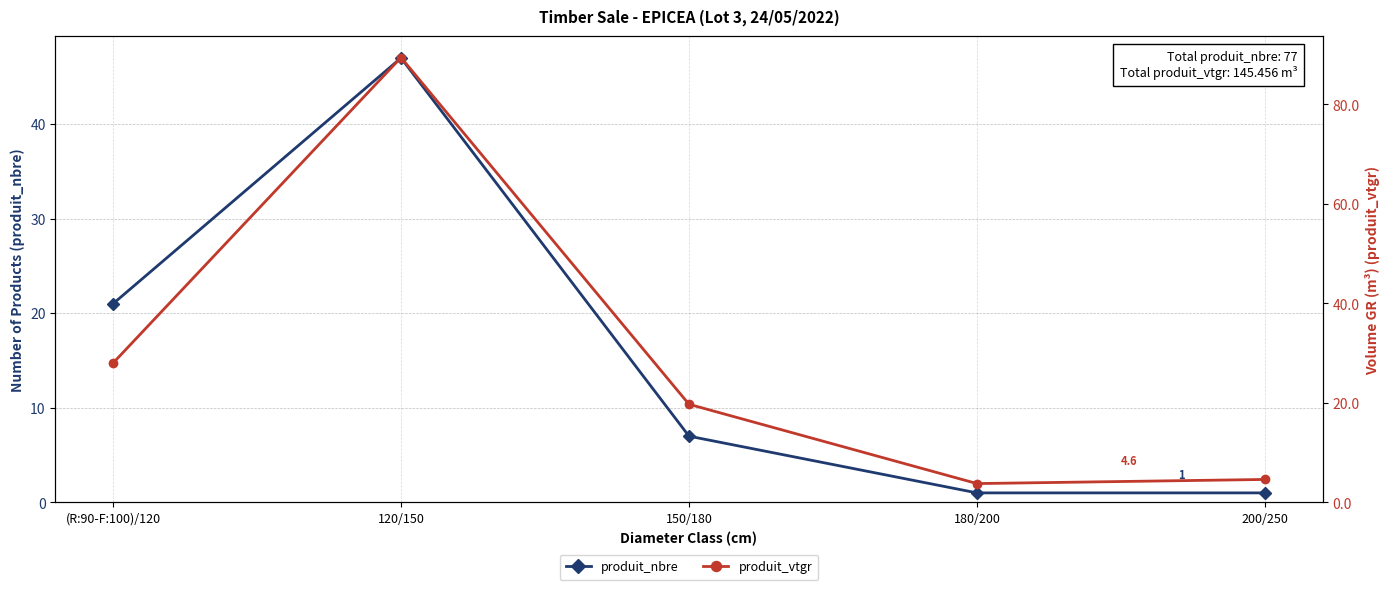

The produit_vtgr series shows 26.1 at 150/180. True or false?

False